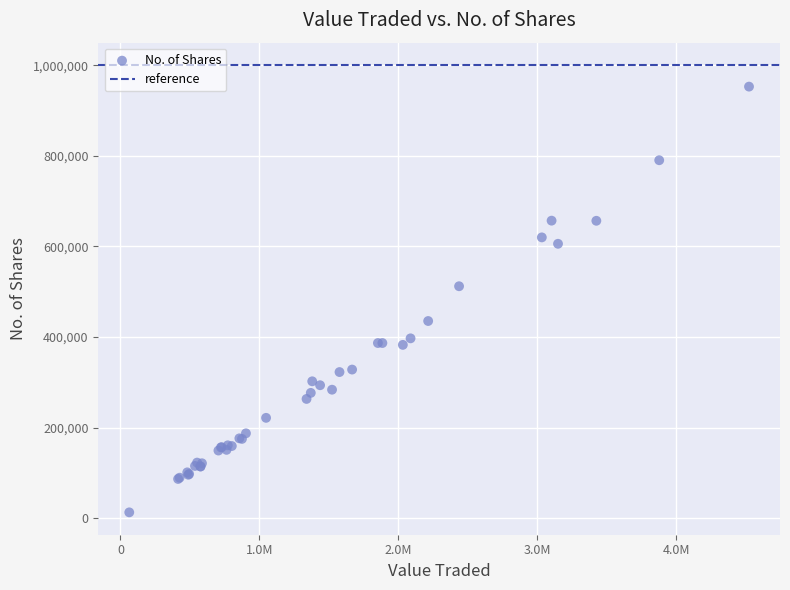

What Y value in the scatter plot is closest to 482942?

512172